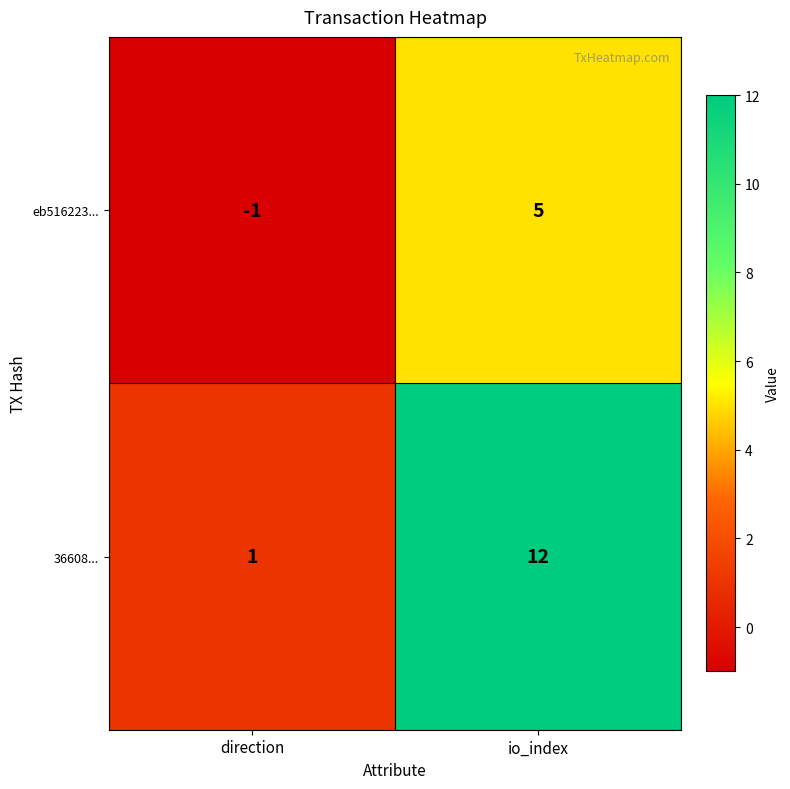

Reading right to left, extract all data points from this chart.

eb516223...: io_index=5	direction=-1
36608...: io_index=12	direction=1